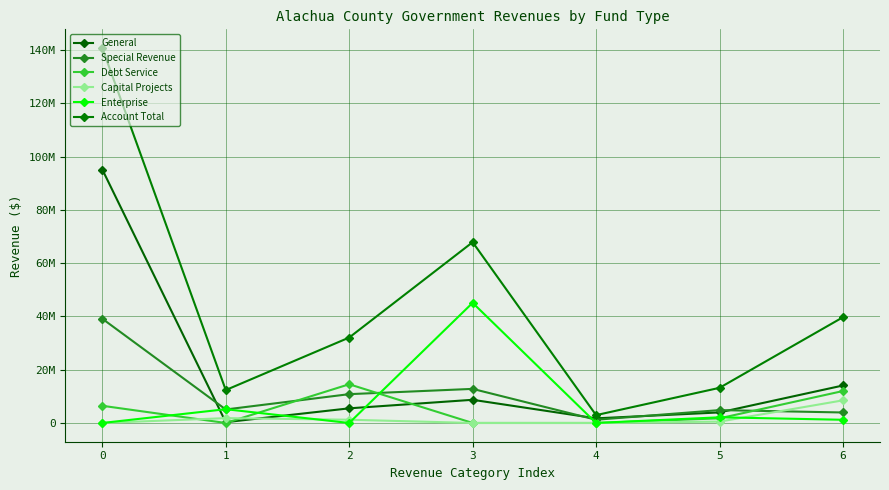

List the series in order of their peak value, lowest first.

Capital Projects, Debt Service, Special Revenue, Enterprise, General, Account Total